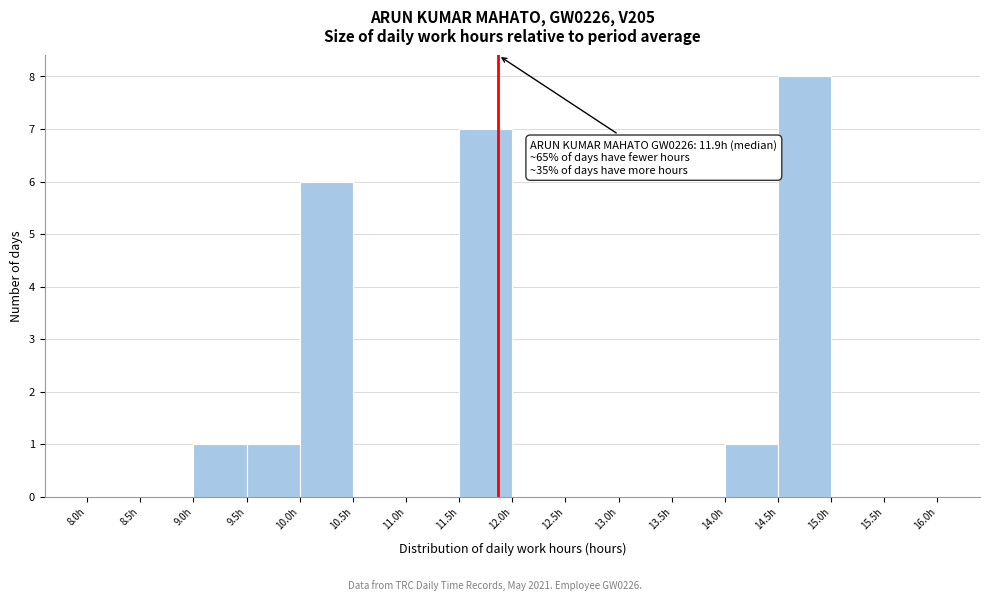

Over which range of the x-axis is the bar tallest?

14.5 to 15.0